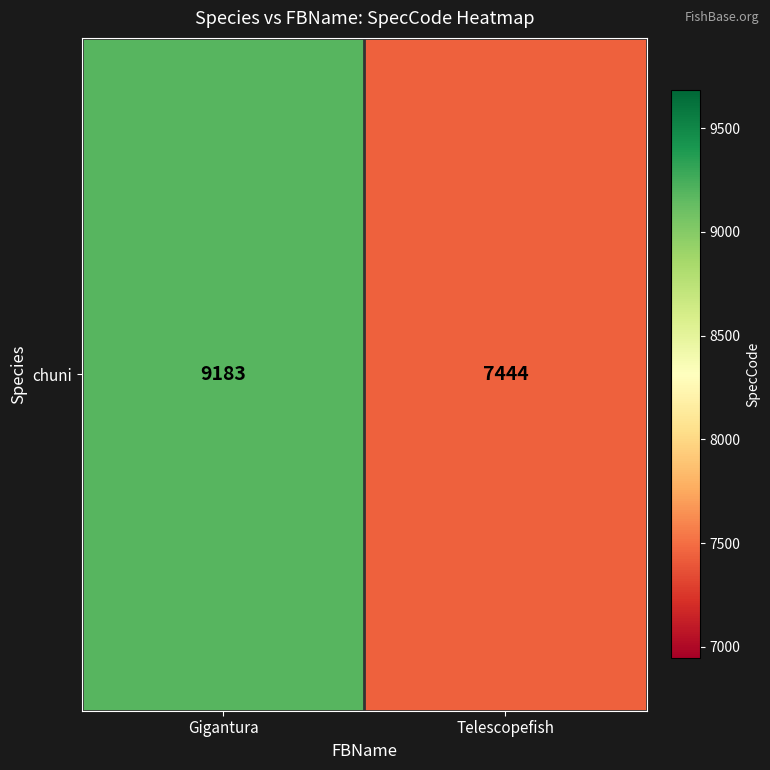

The chart shows a value of 11386 at Telescopefish. True or false?

False